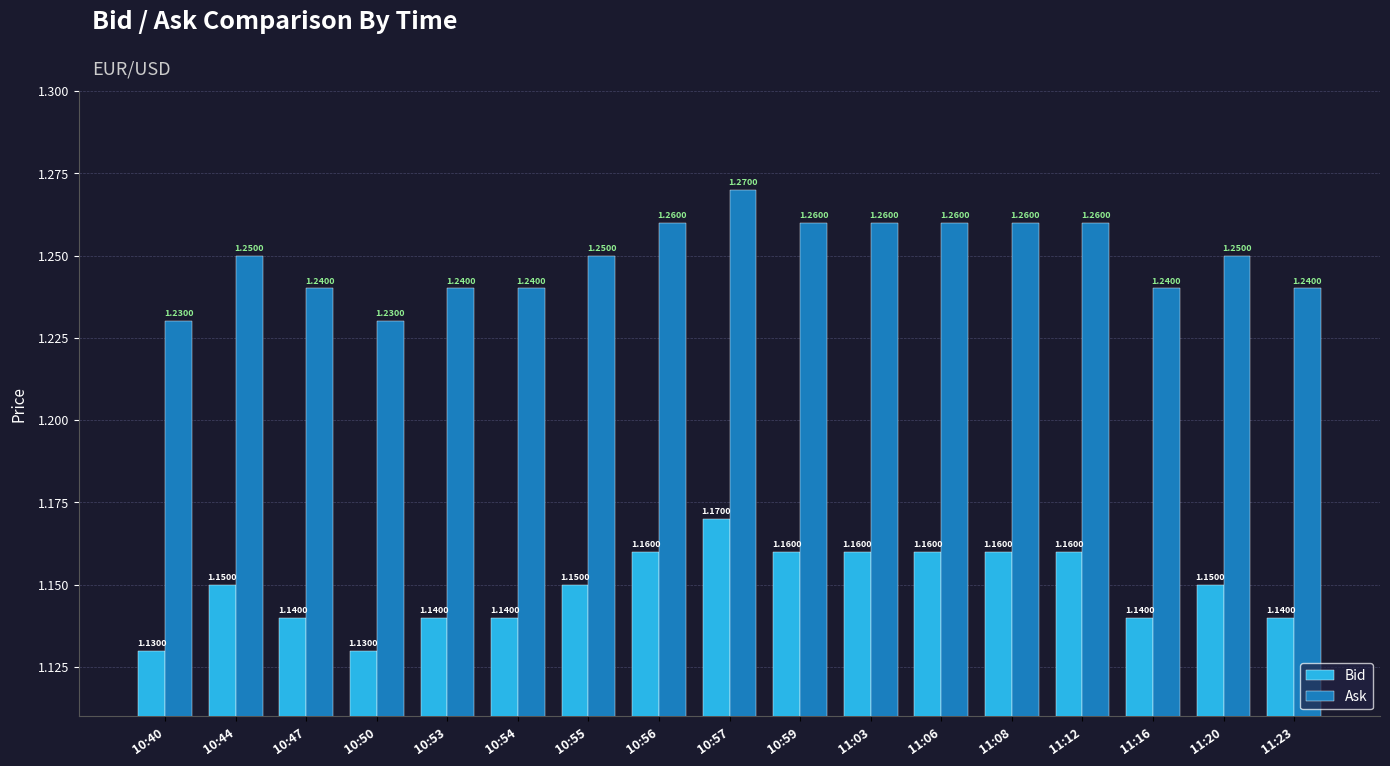

Which series has the largest total across all categories?

Ask